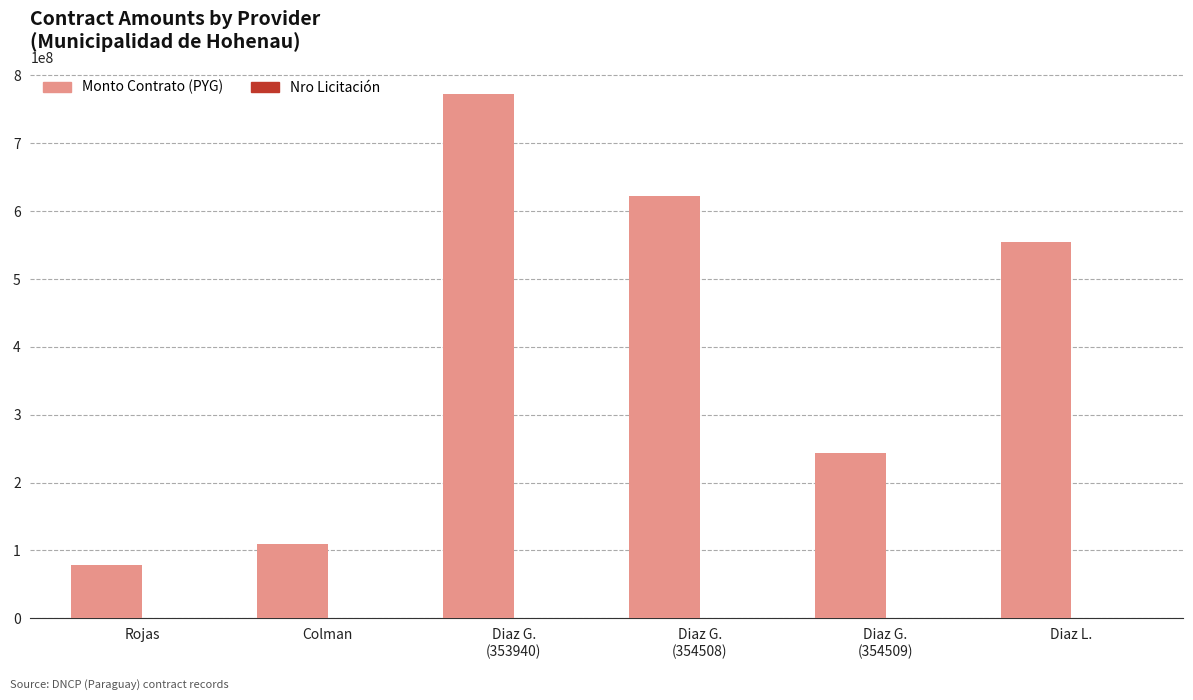

At which category does the chart reach its peak across all series?

Diaz G.
(353940)